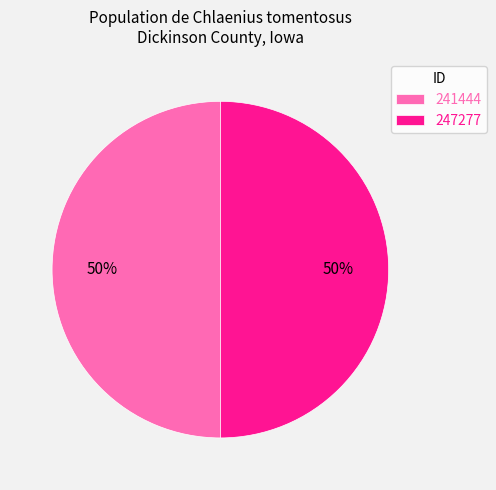

To the nearest percent, what is the average slice percentage?

50%